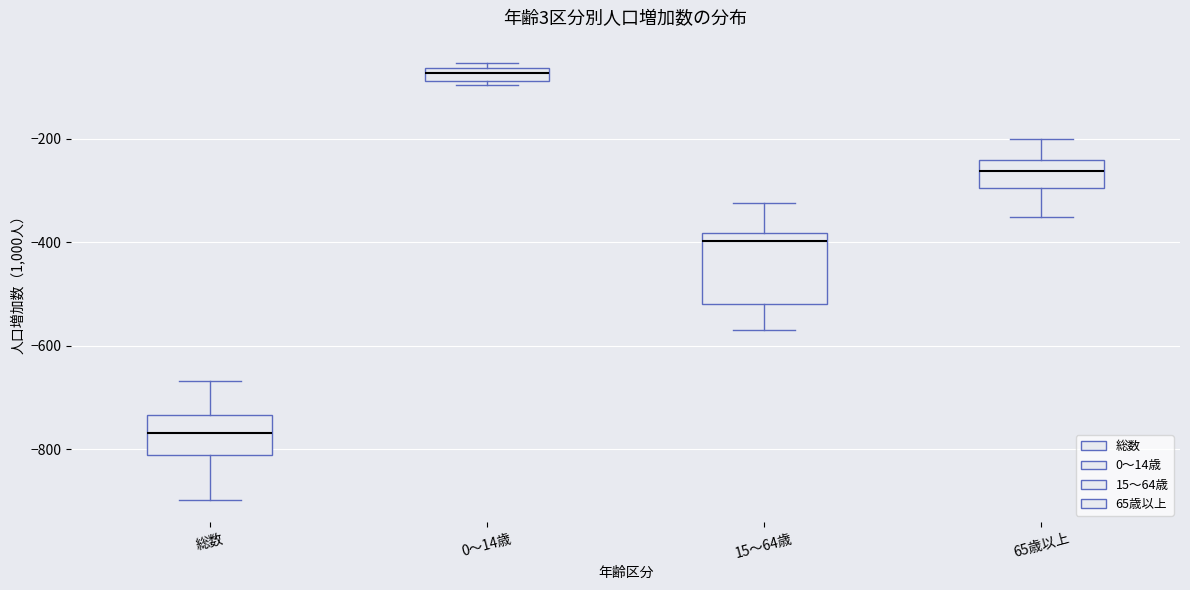

Comparing the boxes themselves (not the whiskers), which one is the tallest?

15～64歳